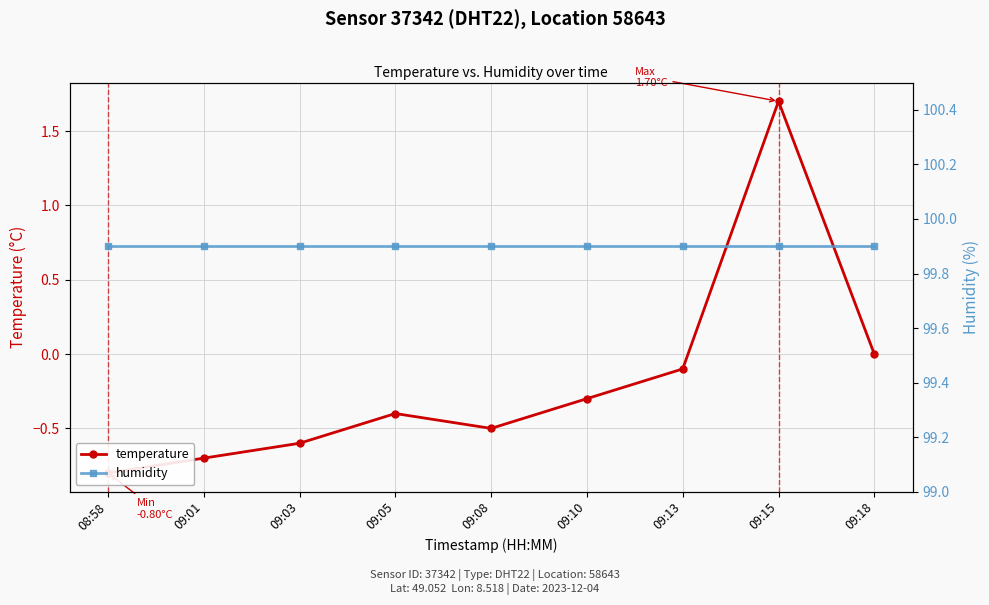

How many series are shown in this chart?

2